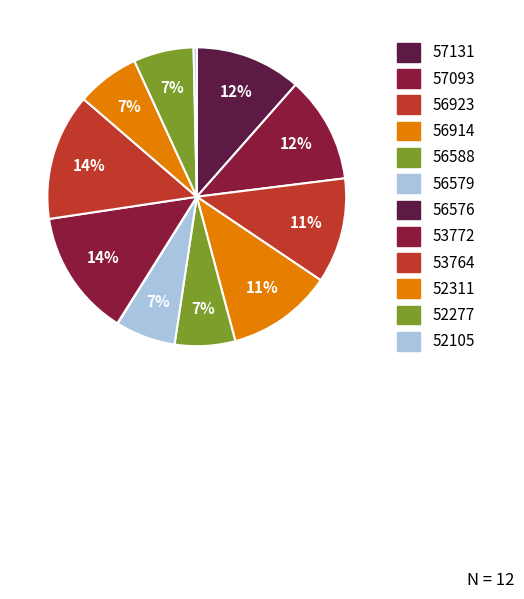

Combined, what portion of the pie is 57093 and 52105?

11.9%